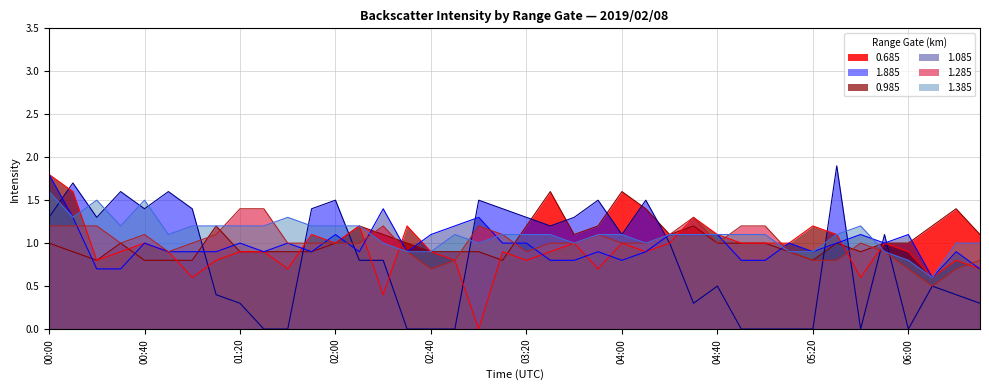

At which category is the sum across all series the highest?

00:00